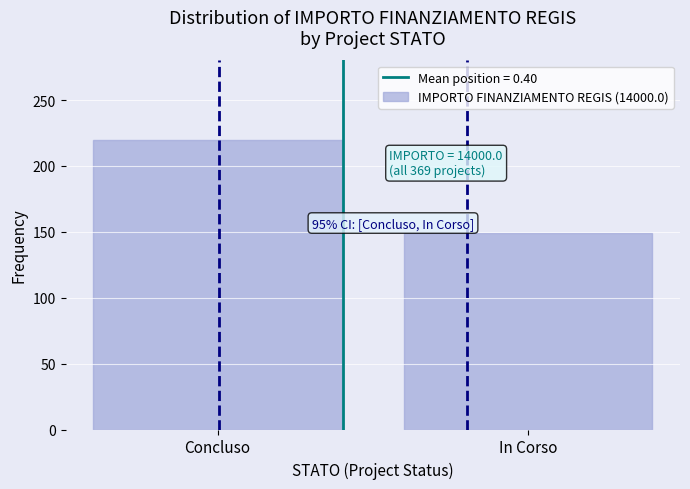

Reading left to right, list all the values displayed in this chart.

Concluso=220	In Corso=149